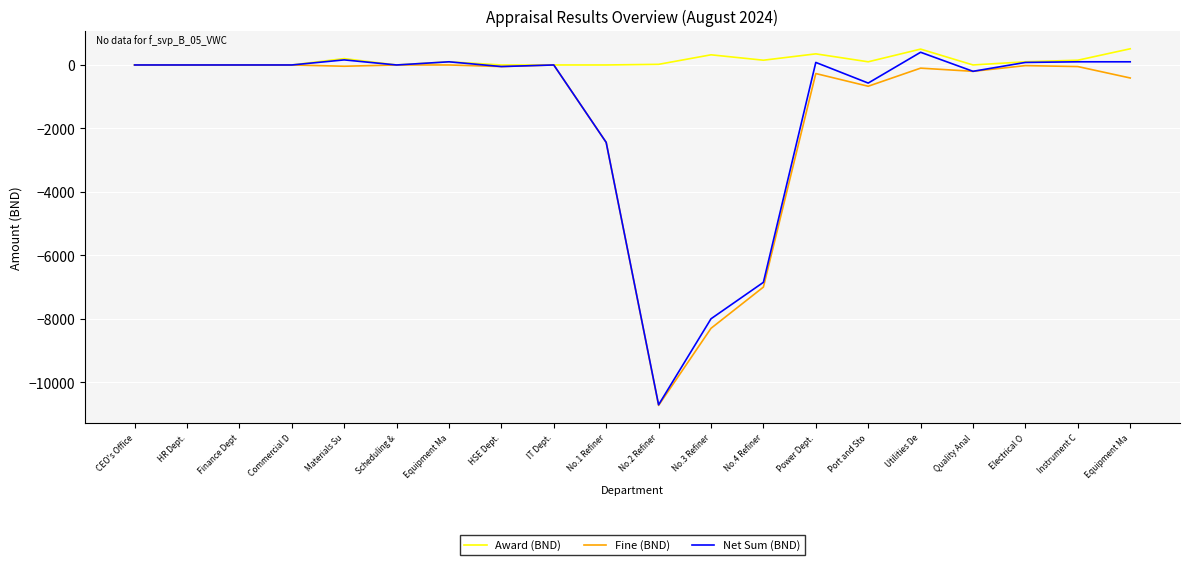

What are all the series names shown in the legend?

Award (BND), Fine (BND), Net Sum (BND)